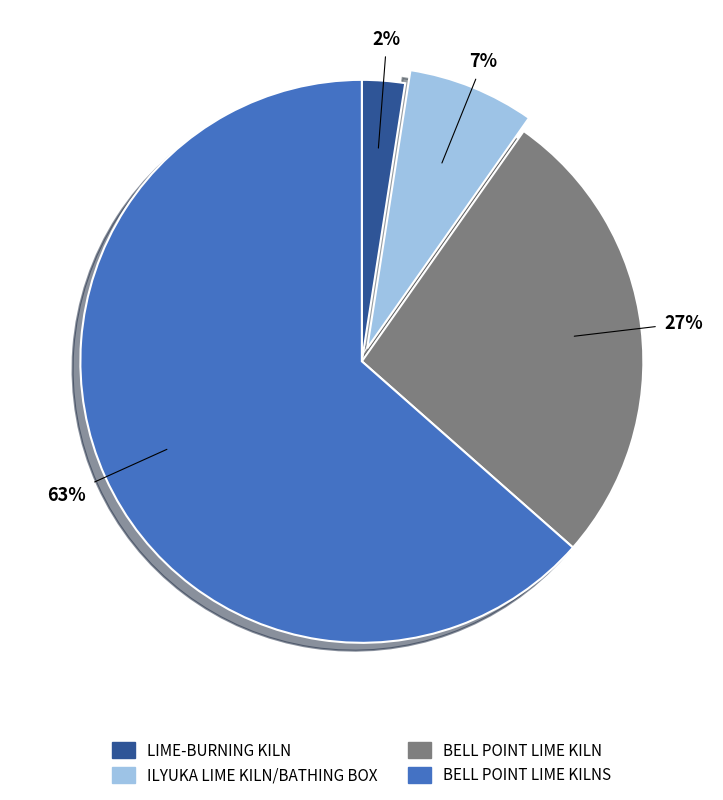

To the nearest percent, what is the average slice percentage?

25%